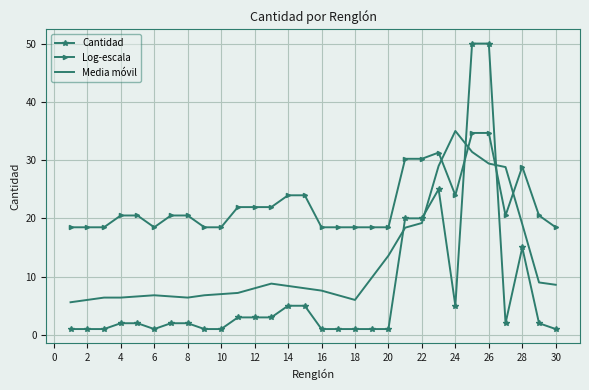

What is the difference between the second highest and second lowest values in the Media móvil series?

25.4